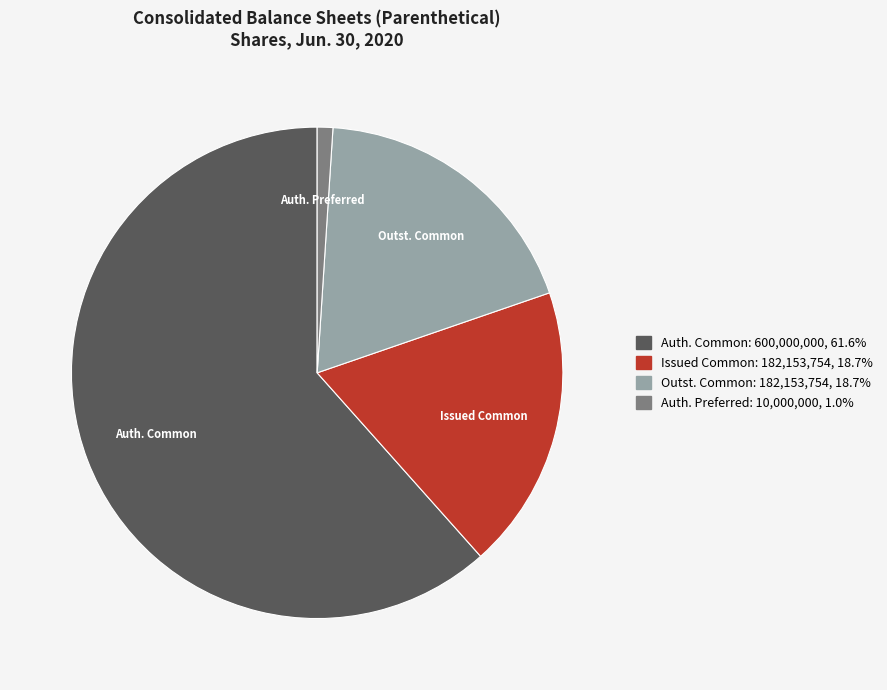

Which category has the biggest portion of the pie?

Auth. Common